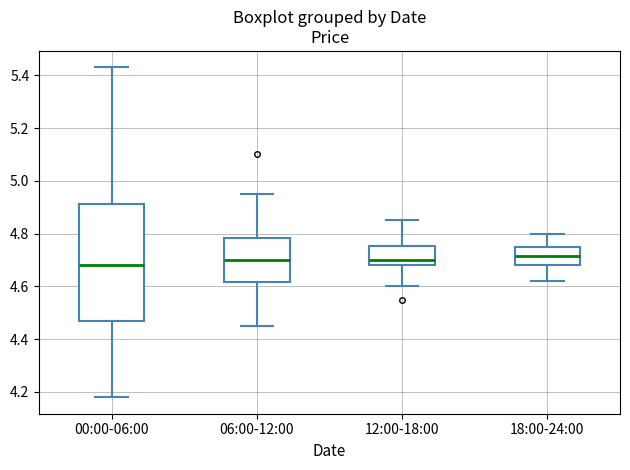

Reading left to right, read every box against the y-axis: the position of its median line, the range the box covers, and the ends of its whiskers. The values are not printed on the chart, so give them approximately, as read against the axis.

00:00-06:00: median 4.68, box 4.48 to 4.92, whiskers 4.18 to 5.44
06:00-12:00: median 4.70, box 4.62 to 4.78, whiskers 4.46 to 4.96
12:00-18:00: median 4.70, box 4.68 to 4.76, whiskers 4.60 to 4.86
18:00-24:00: median 4.72, box 4.68 to 4.76, whiskers 4.62 to 4.80